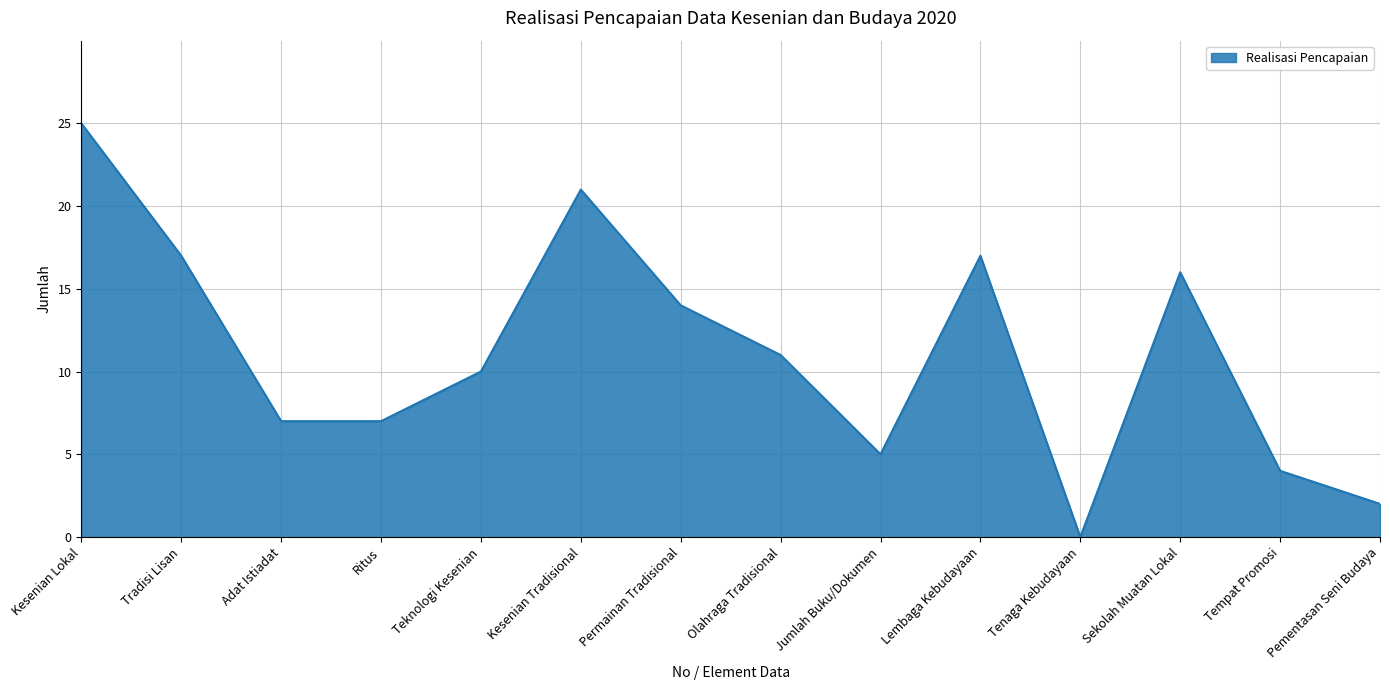

What is the greatest value displayed?

25